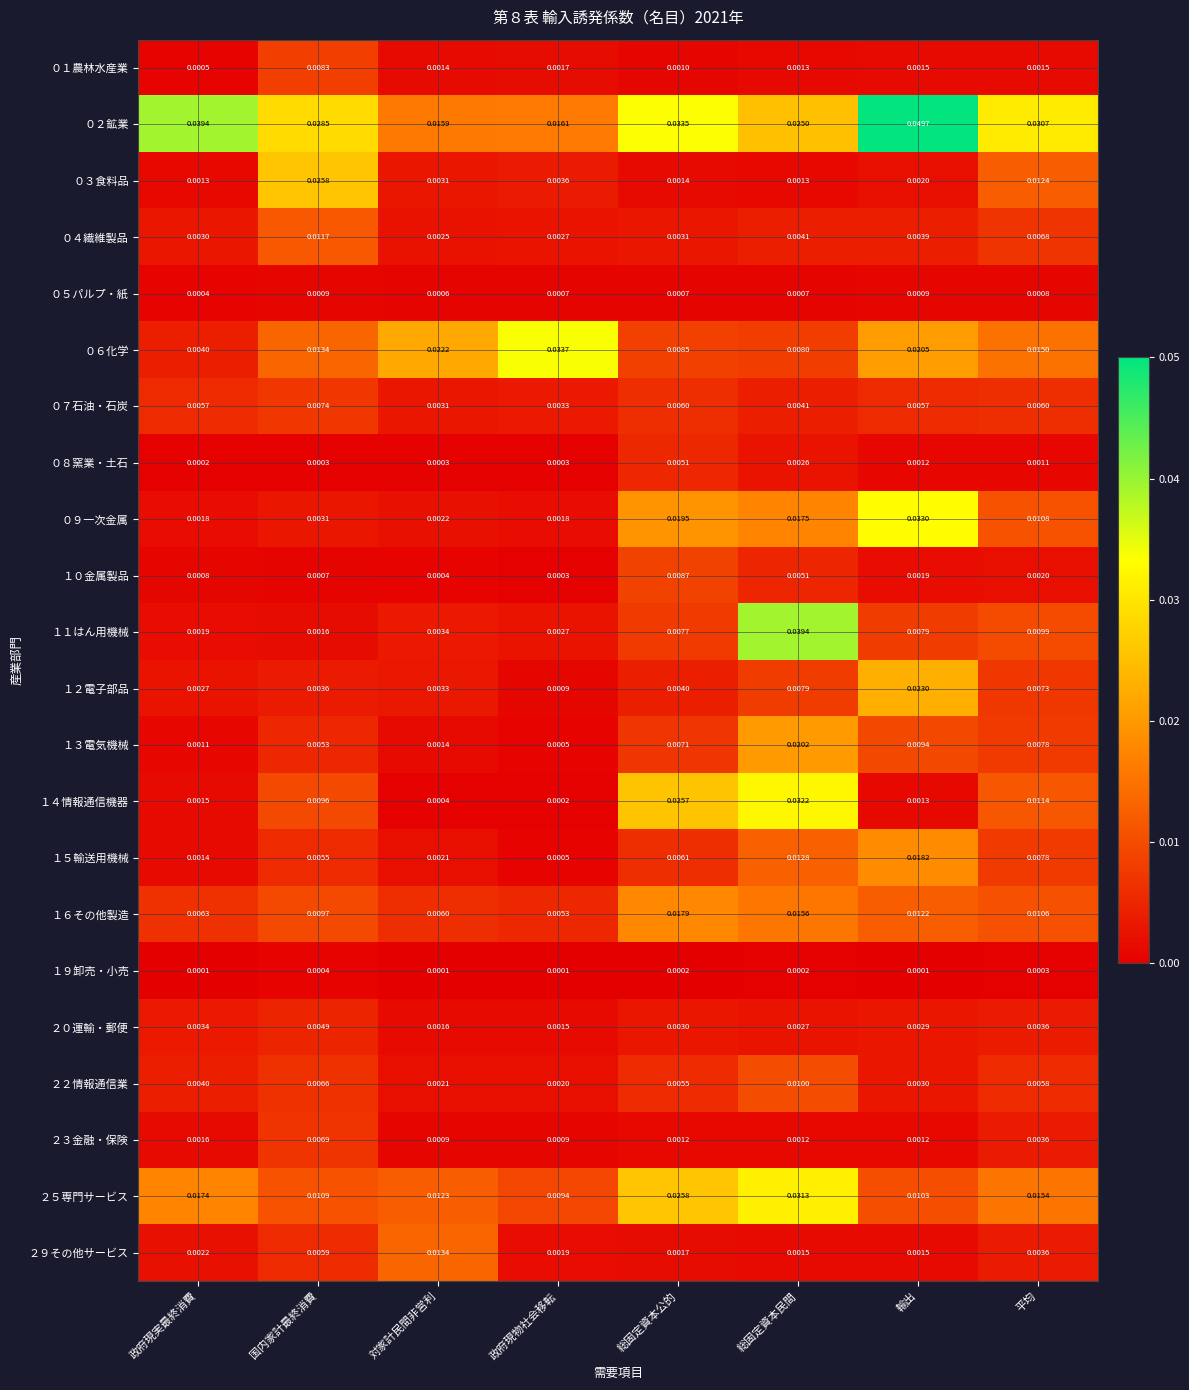

How many data points does each series have?

8